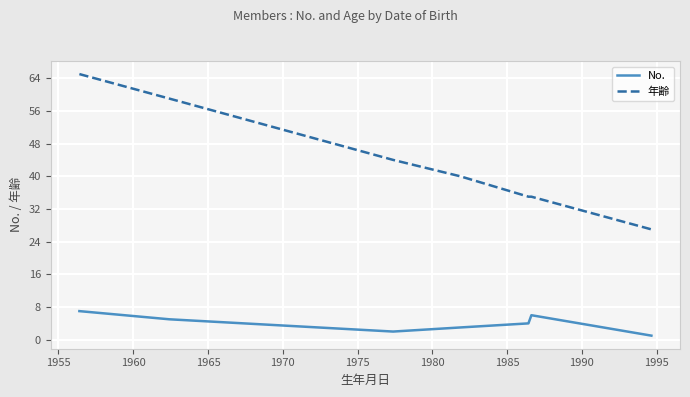

Rank the series by their maximum value, from highest to lowest.

年齢, No.